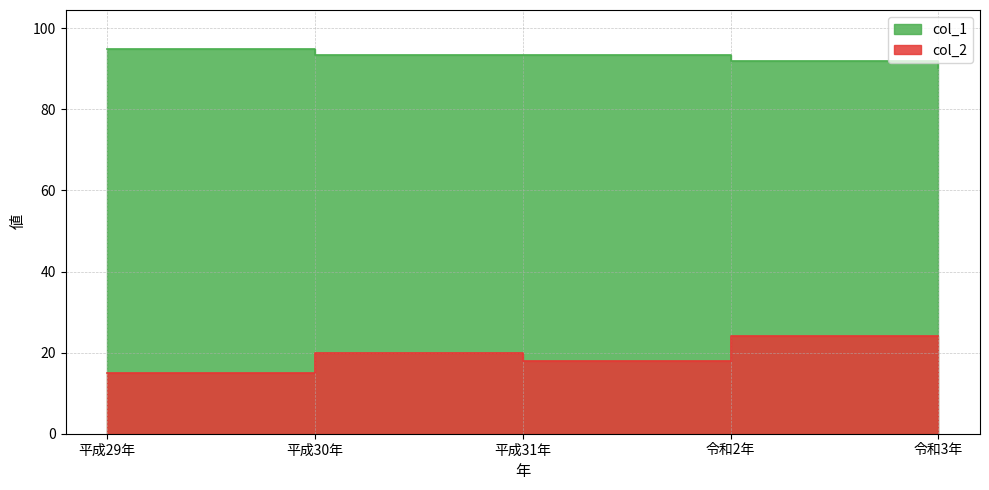

Reading right to left, transcribe all the data shown in this chart.

col_1: 令和3年=90.1	令和2年=91.9	平成31年=93.4	平成30年=93.5	平成29年=95.0
col_2: 令和3年=24.0	令和2年=24.0	平成31年=18.0	平成30年=20.0	平成29年=15.0